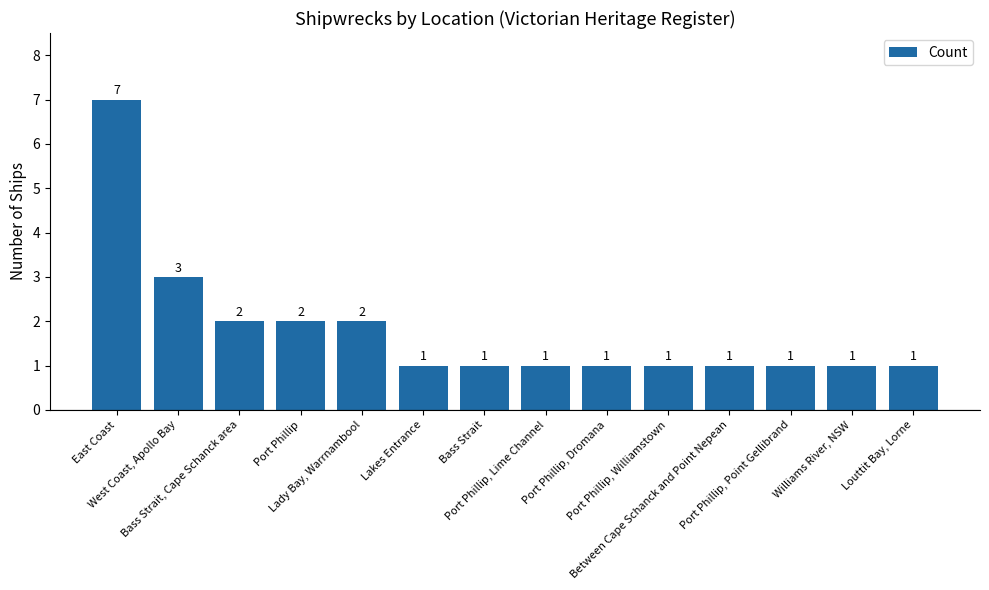

How many data points are above 1?

5